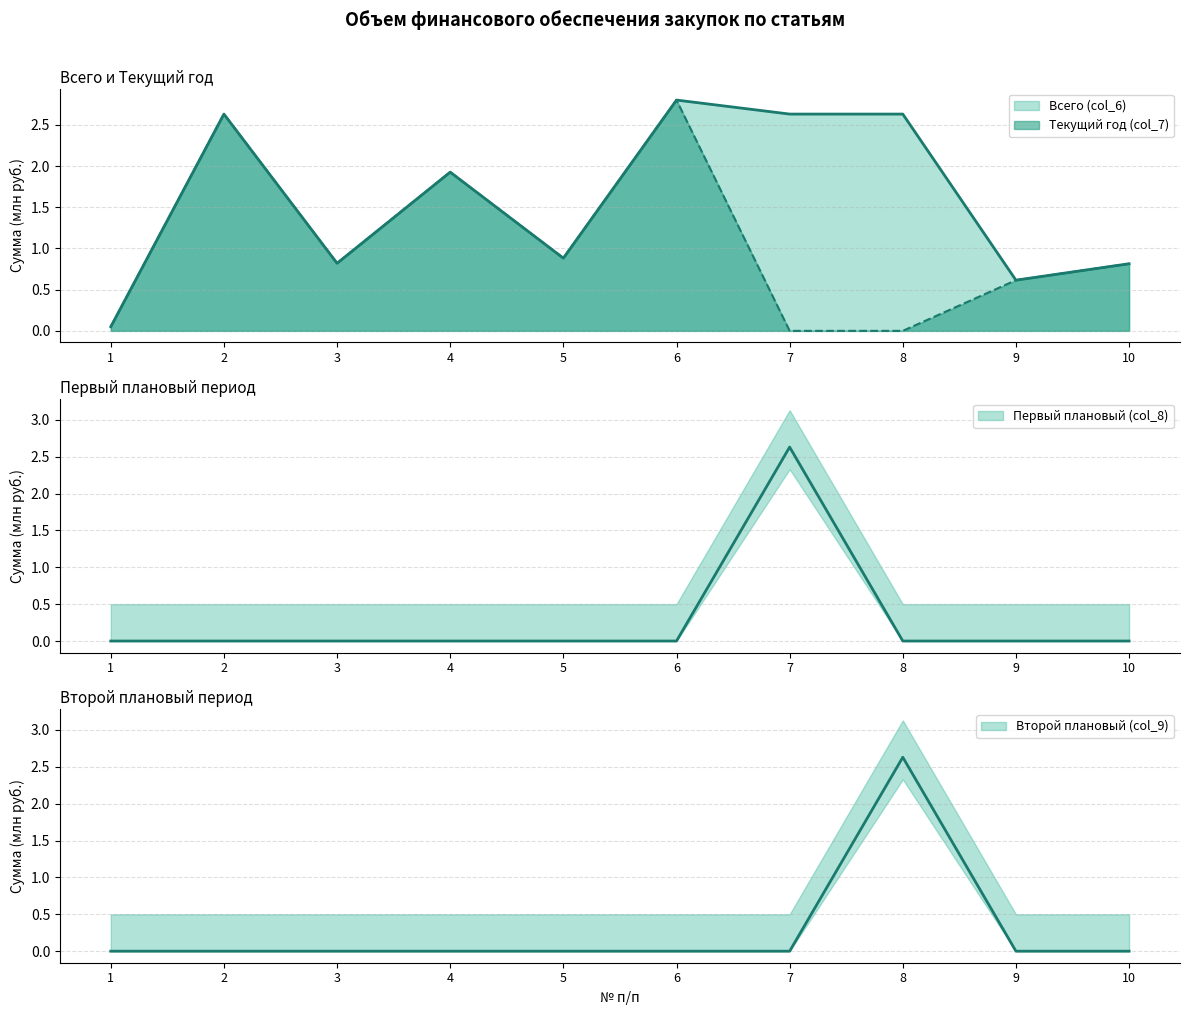

The value of Первый плановый (col_8) at 4 is 0.0. True or false?

True